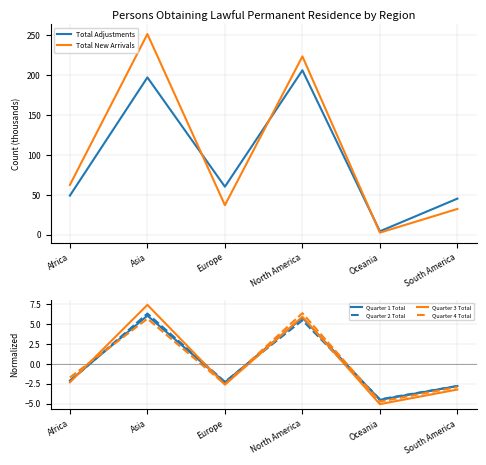

What is the difference between the Total Adjustments values at North America and Africa?

157.2